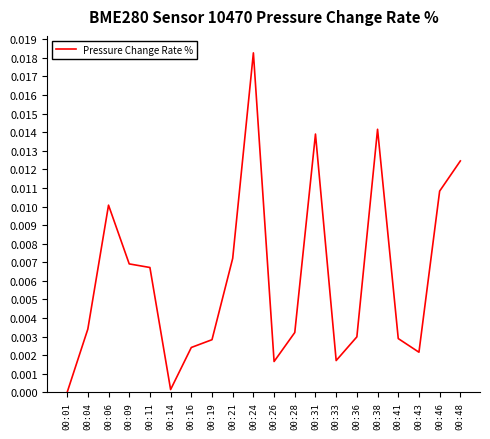

How many categories are shown in the chart?

20